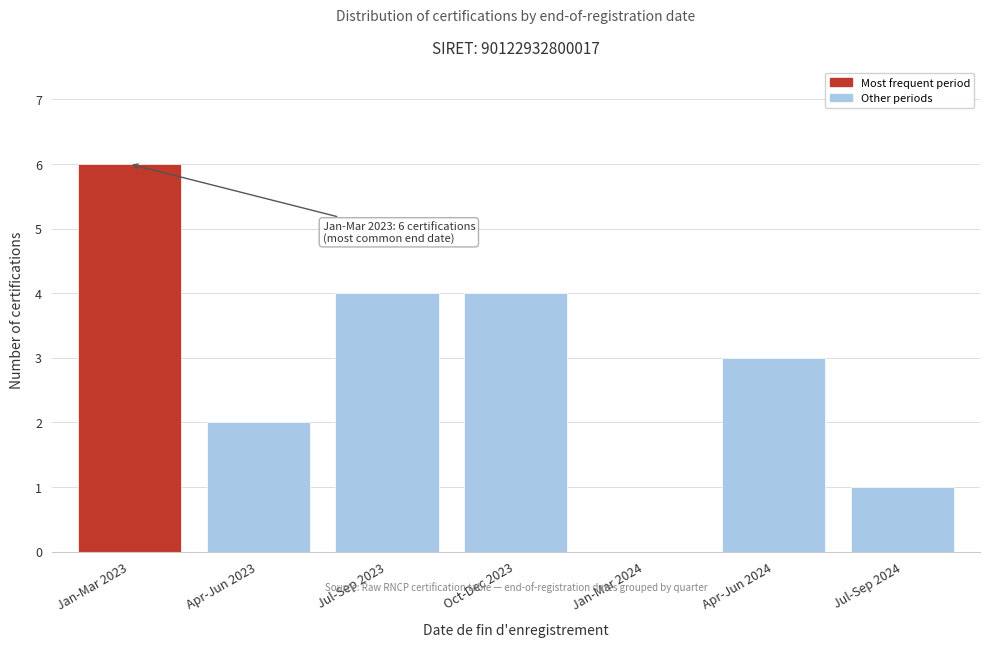

Reading left to right, extract all data points from this chart.

Jan-Mar 2023=6	Apr-Jun 2023=2	Jul-Sep 2023=4	Oct-Dec 2023=4	Jan-Mar 2024=0	Apr-Jun 2024=3	Jul-Sep 2024=1